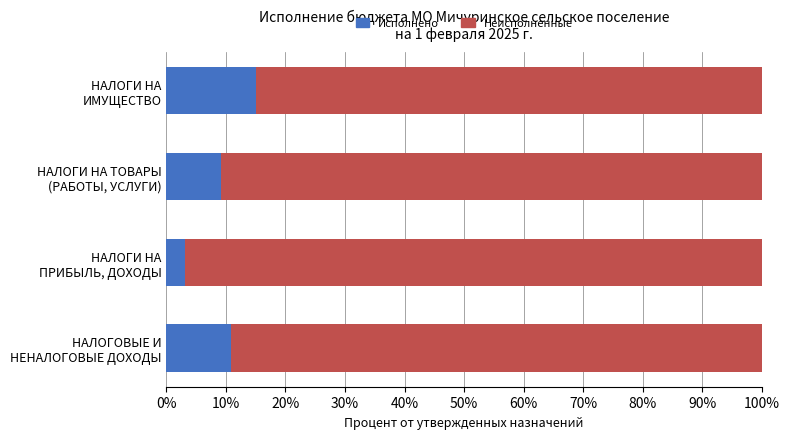

What is the sum of all Исполнено values?

38.2